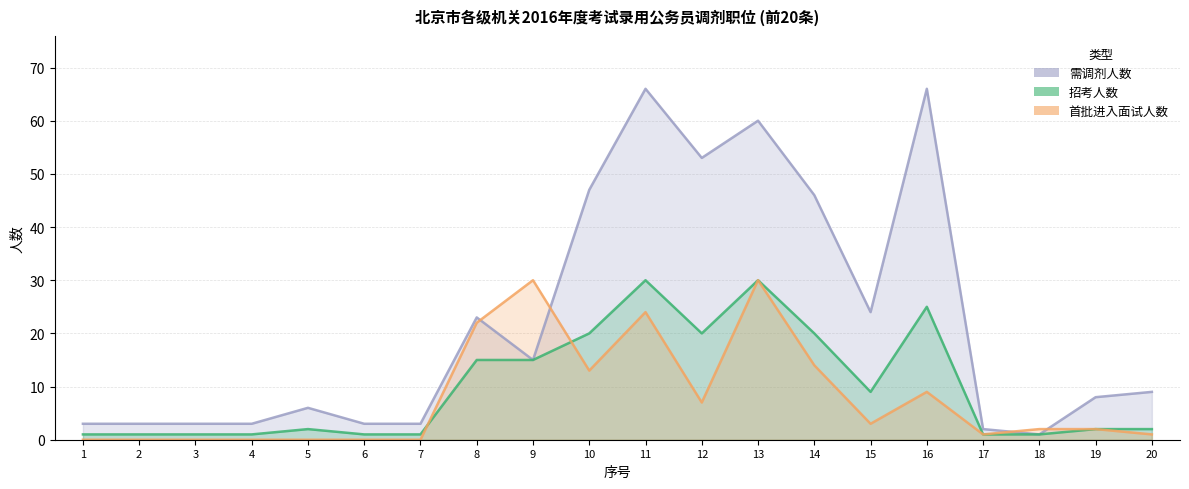

At which label does 需调剂人数 reach its minimum?

18